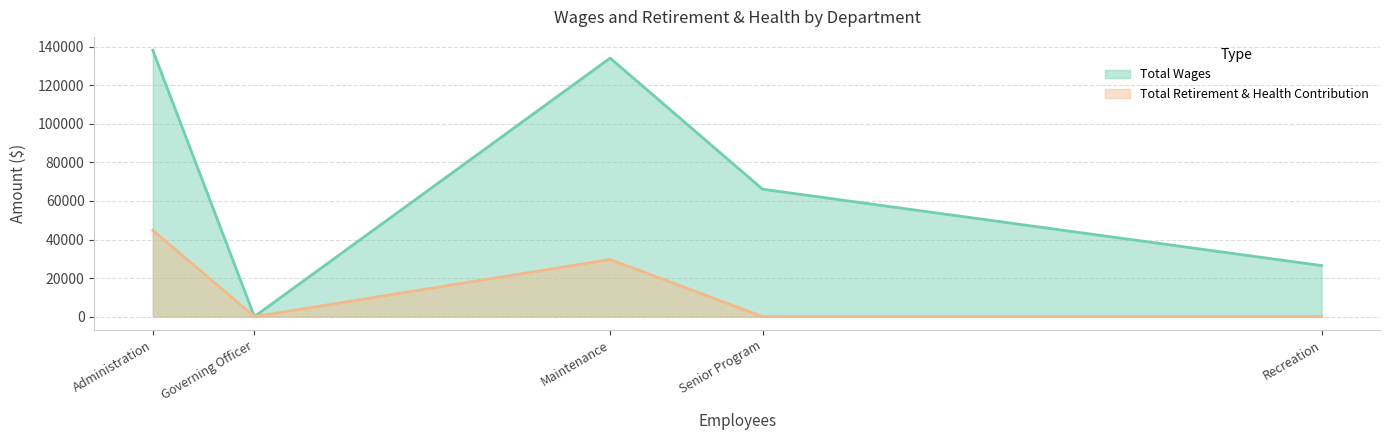

Which series changed the most between Maintenance and Governing Officer?

Total Wages